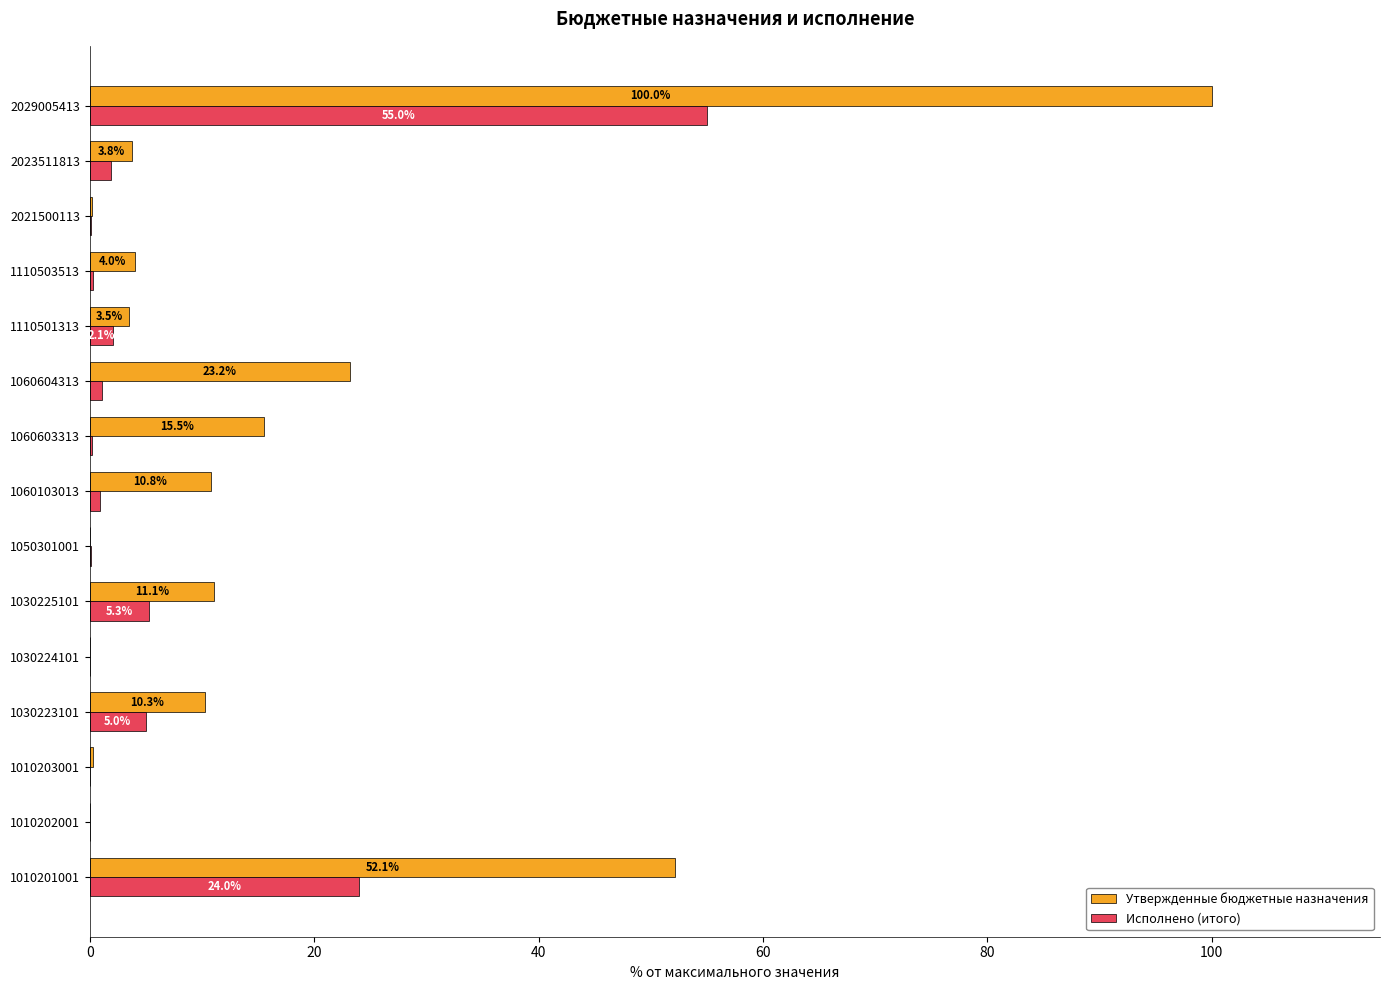

At which label is Утвержденные бюджетные назначения closest to 50?

1010201001